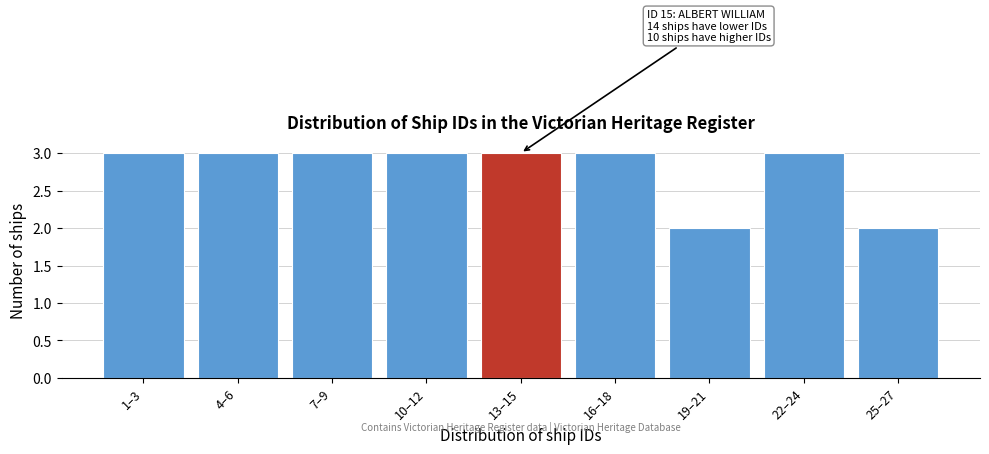

Reading left to right, extract all data points from this chart.

3	3	3	3	3	3	2	3	2